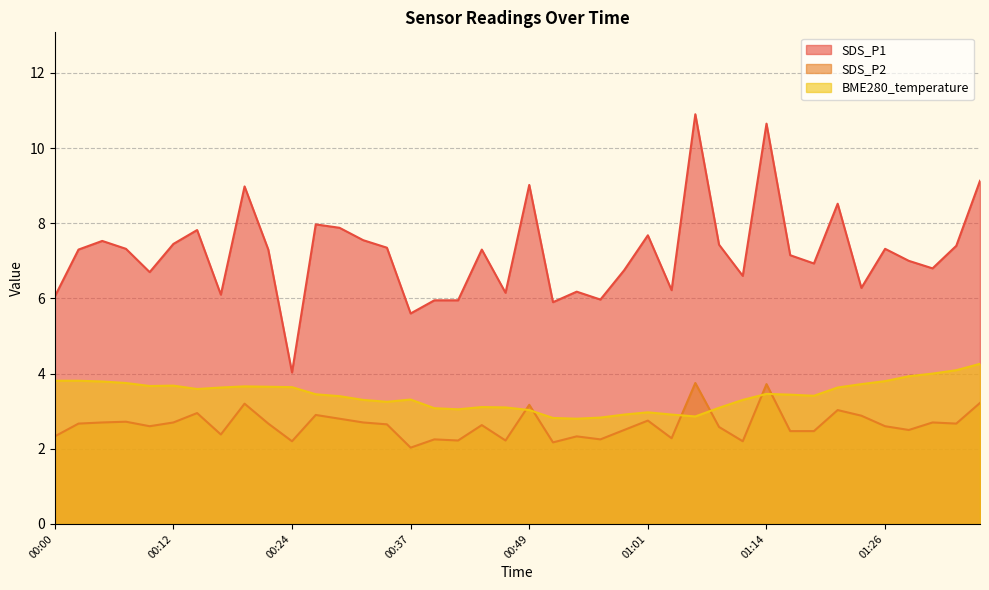

At which label is BME280_temperature closest to 3?

00:49